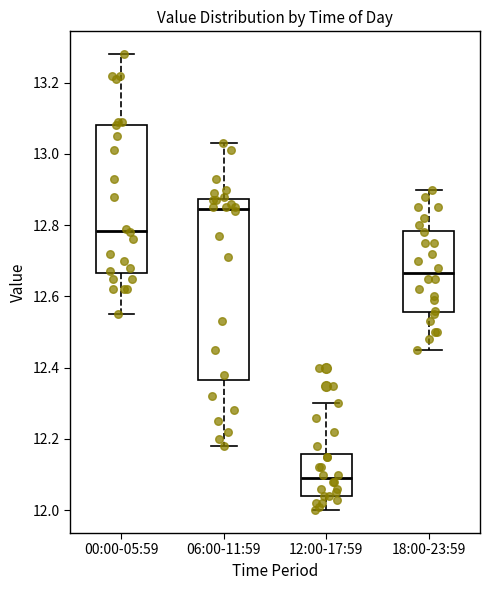

Where does the lower whisker of the box for 18:00-23:59 end on the y-axis? The values are not printed on the chart, so give them approximately, as read against the axis.

12.46